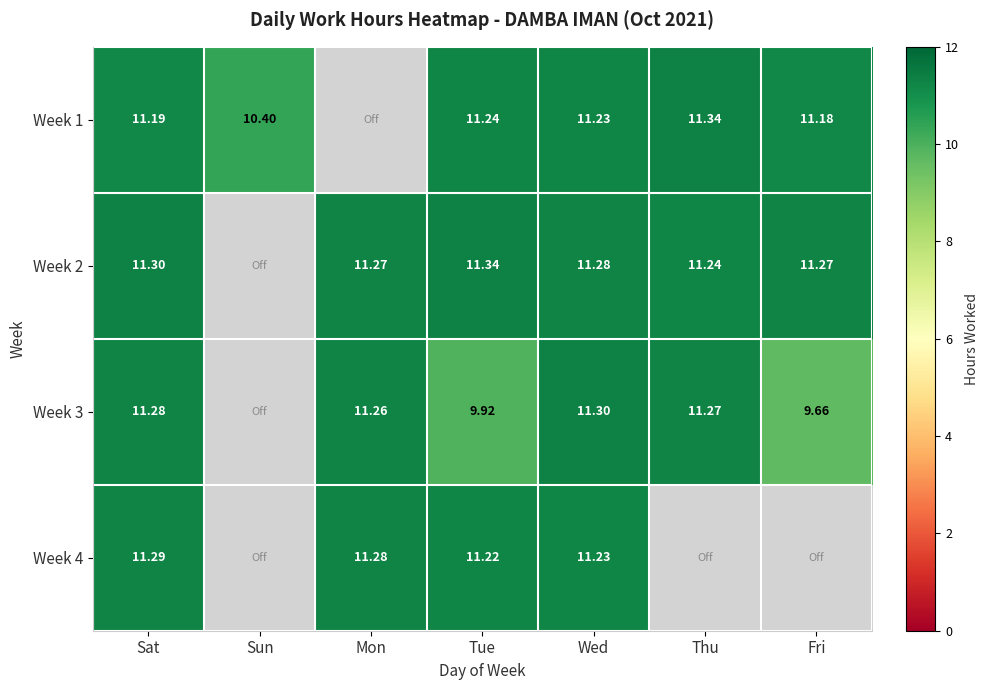

At Wed, list the series in order from smallest to largest.

Week 1, Week 4, Week 2, Week 3